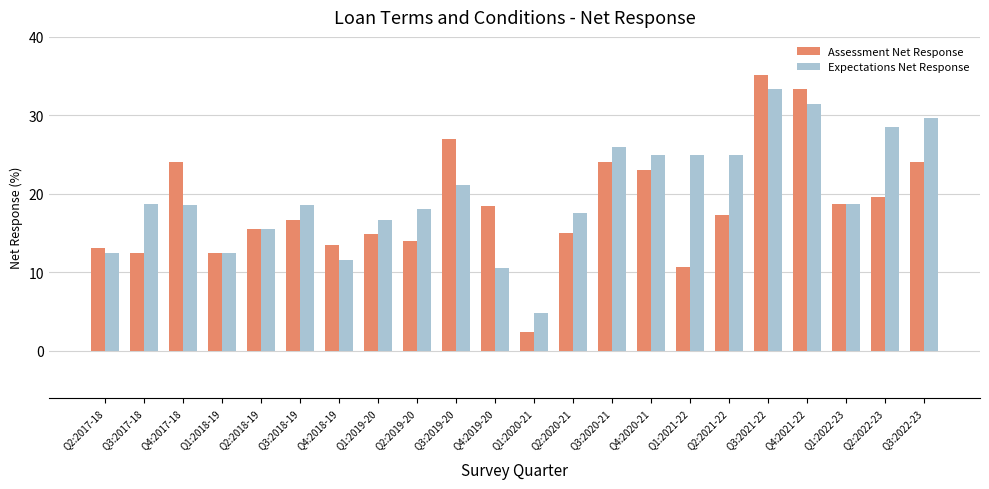

Is the value of Assessment Net Response at Q3:2022-23 greater than the value of Expectations Net Response at Q3:2019-20?

Yes